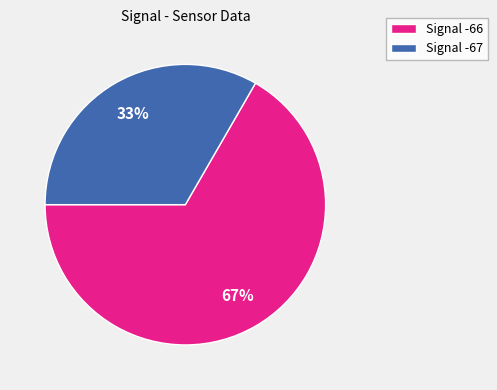

To the nearest percent, what is the average slice percentage?

50%